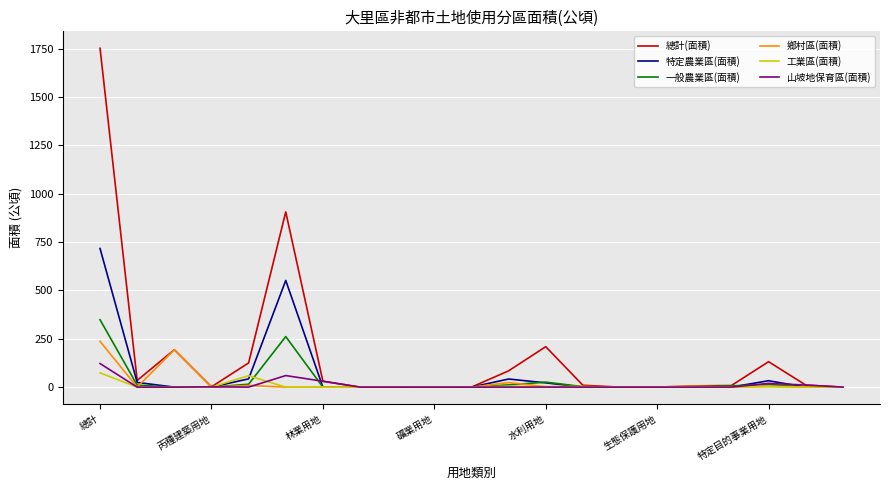

Which series has the widest spread of values?

總計(面積)